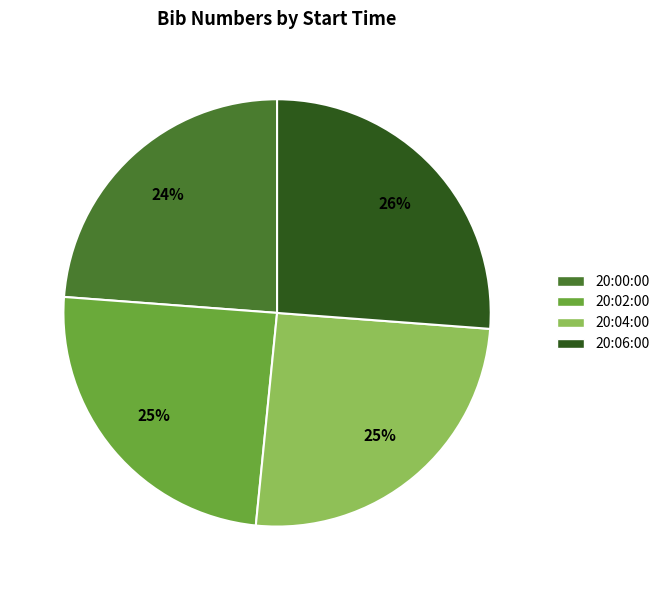

Does 20:00:00 represent more than half of the total?

No